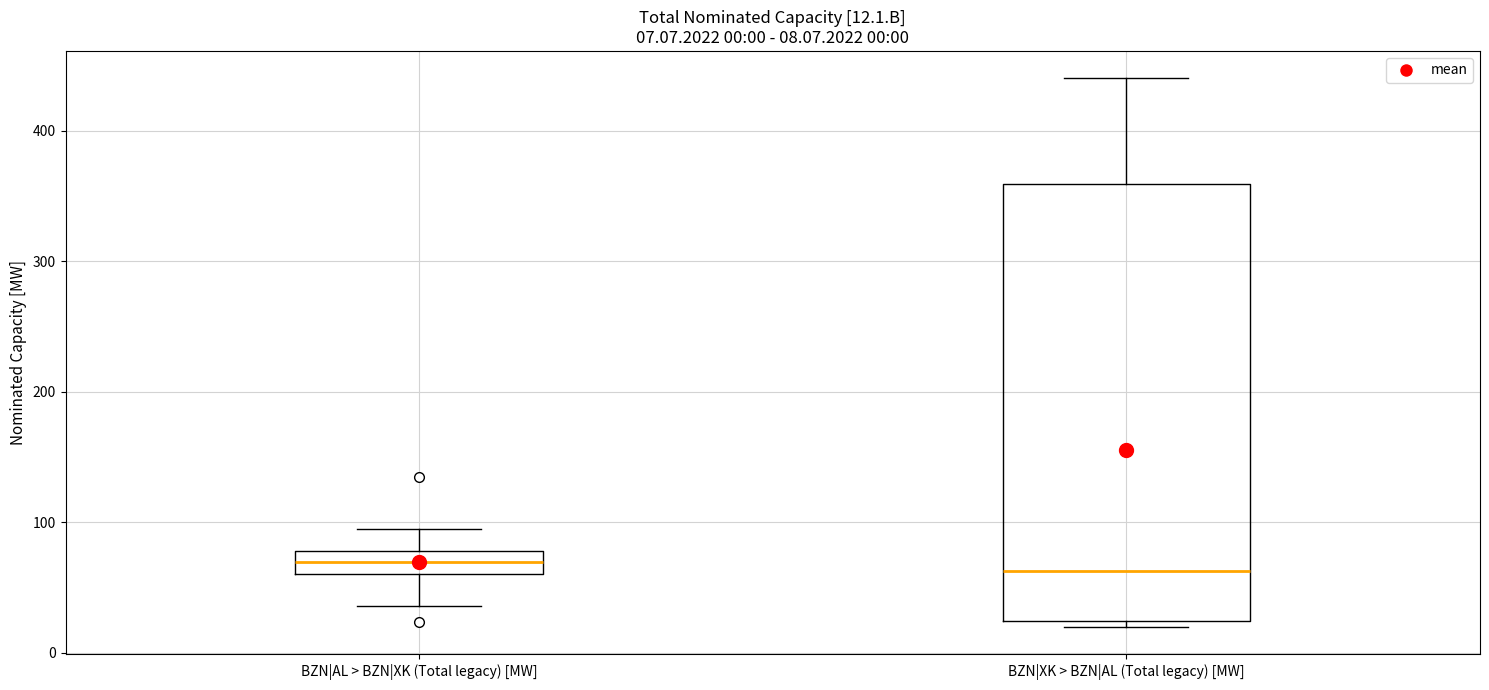

Which box is the tallest, from its lower edge to its upper edge?

BZN|XK > BZN|AL (Total legacy) [MW]